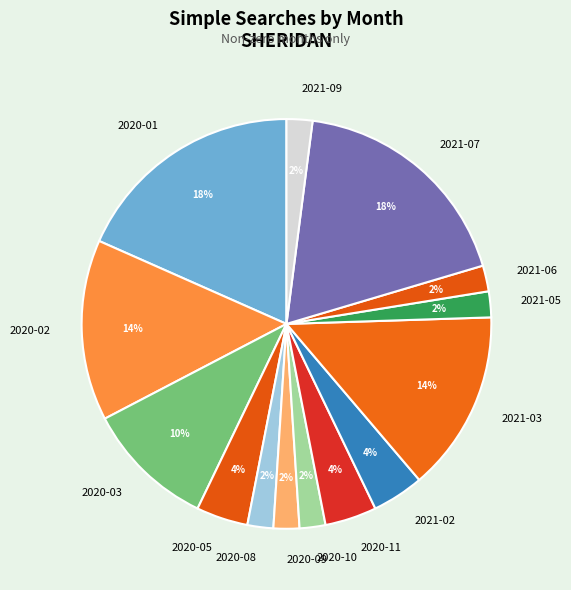

Is there any slice that represents more than half of the pie?

No